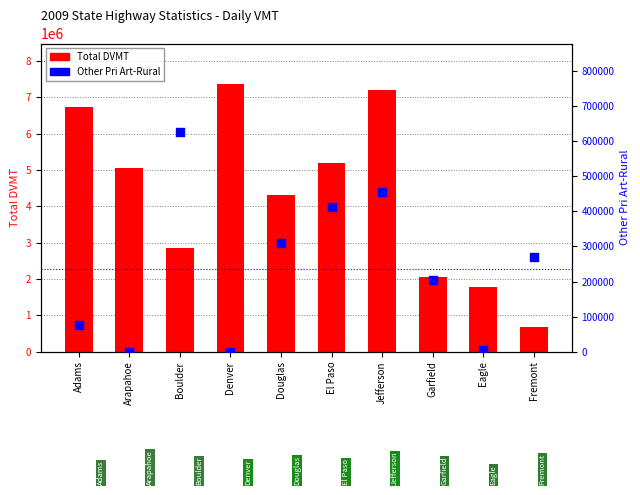

At how many categories does at least one series exceed 6111029?

3